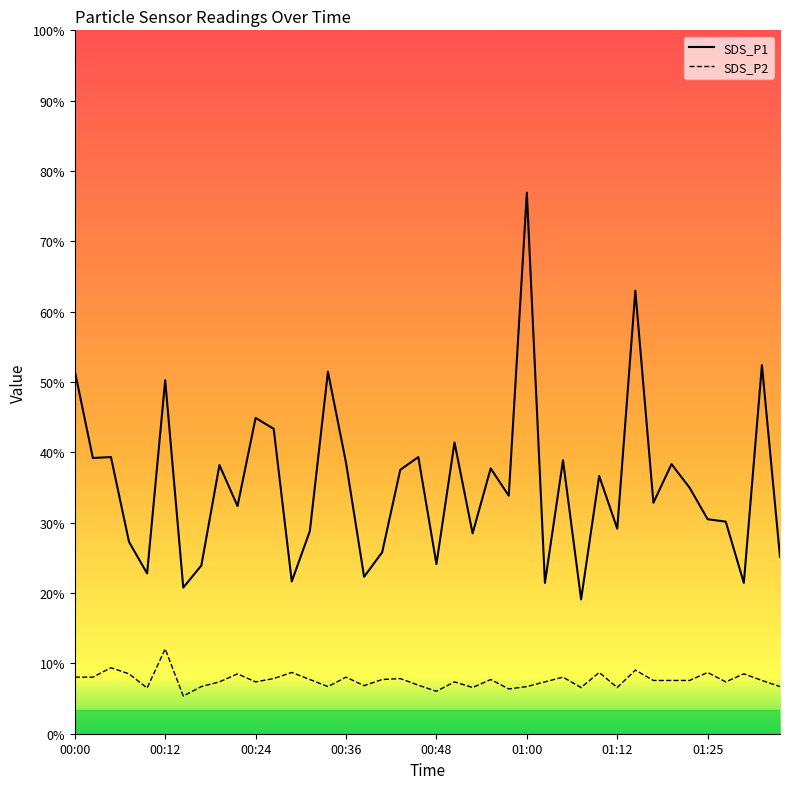

How many data points in SDS_P2 are above 1?

29